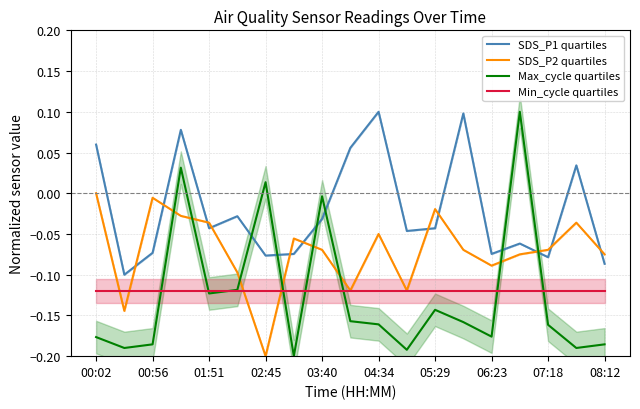

True or false: SDS_P2 quartiles has more than 0 points higher than both neighbors.

True